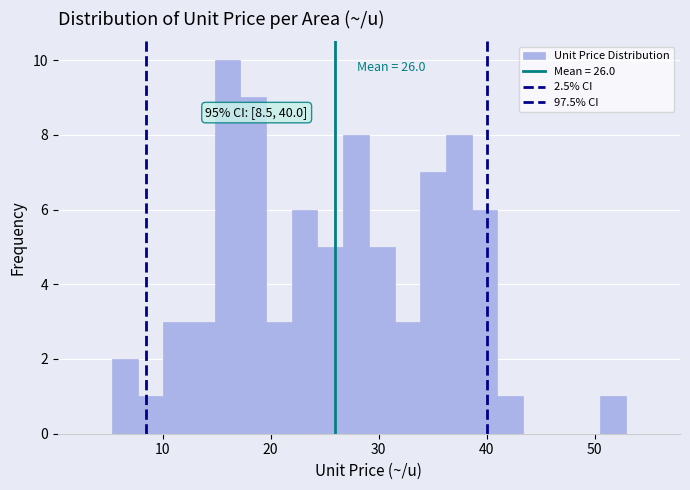

Around what value on the x-axis is the tallest bar? Give the approximate position of its centre, as read against the axis.

16